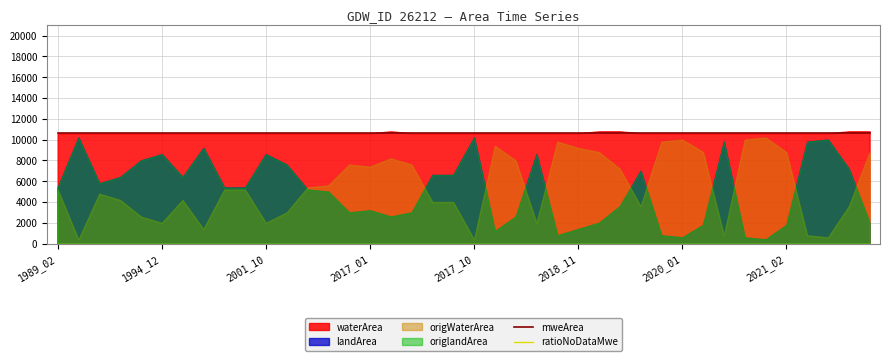

What is the spread (max minus min) of values at 1994_12?

10600